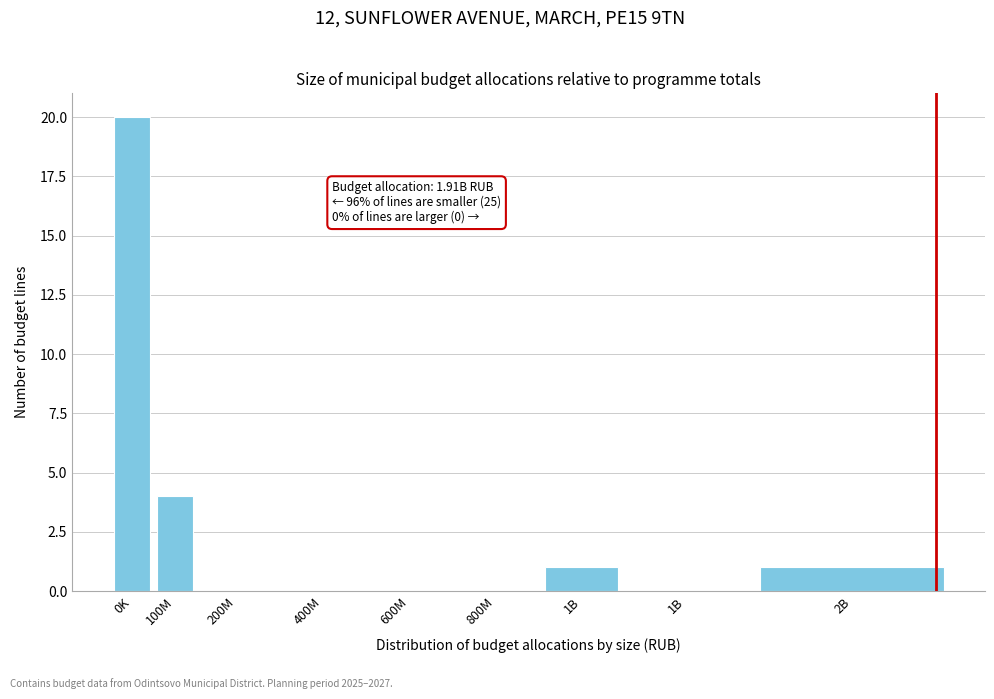

How many categories are shown in the chart?

9